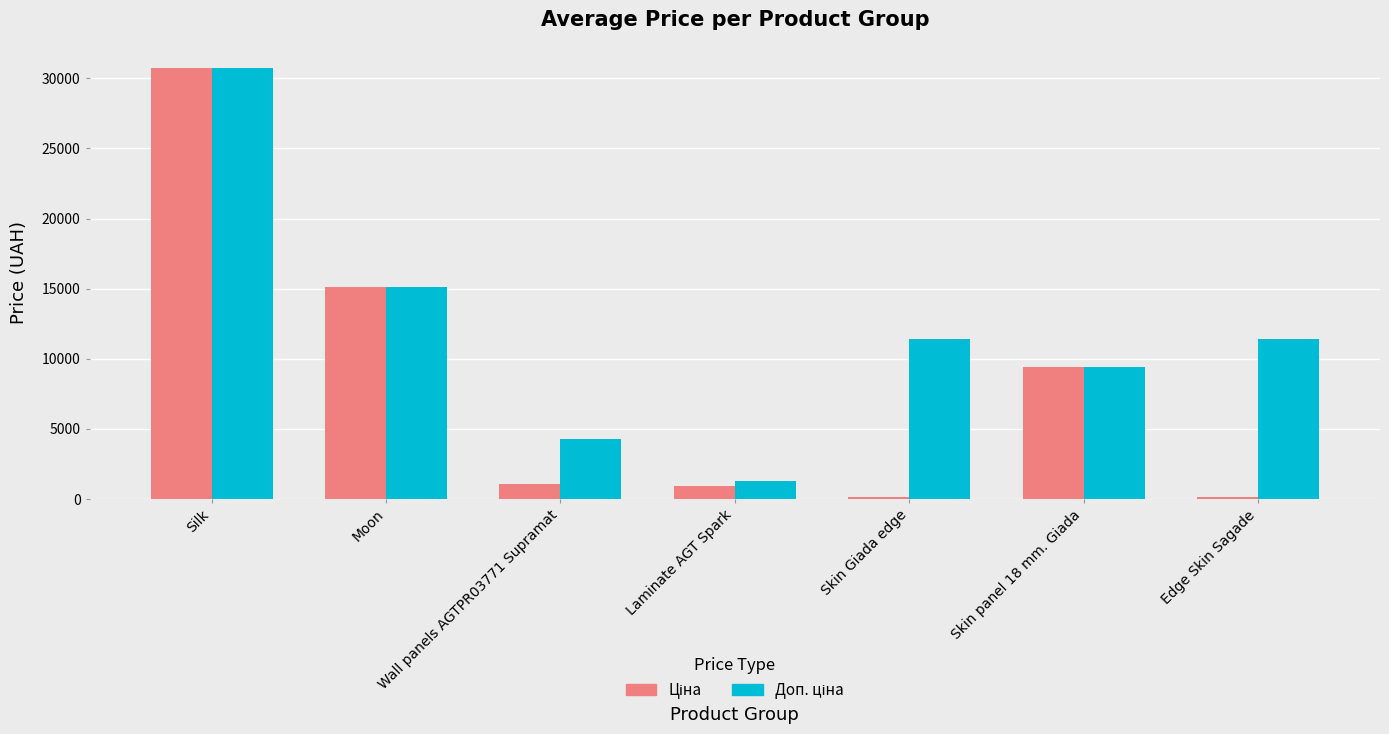

What is the maximum value shown in the chart?

30717.1